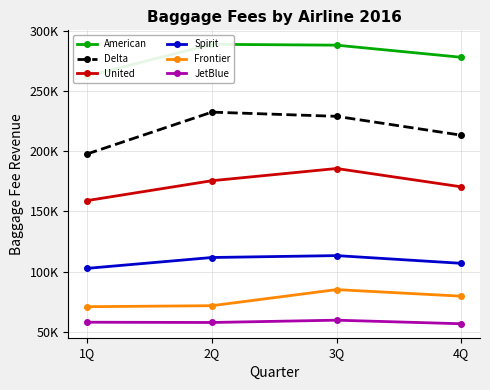

Reading left to right, extract all data points from this chart.

American: 1Q=262464.1	2Q=288836.0	3Q=288124.4	4Q=278048.0
Delta: 1Q=197690.0	2Q=232461.0	3Q=228971.0	4Q=213297.0
United: 1Q=158948.8	2Q=175460.0	3Q=185608.8	4Q=170386.0
Spirit: 1Q=102618.1	2Q=111638.0	3Q=113217.2	4Q=106796.0
Frontier: 1Q=70755.2	2Q=71578.0	3Q=84962.2	4Q=79497.0
JetBlue: 1Q=57853.1	2Q=57625.0	3Q=59547.8	4Q=56578.0